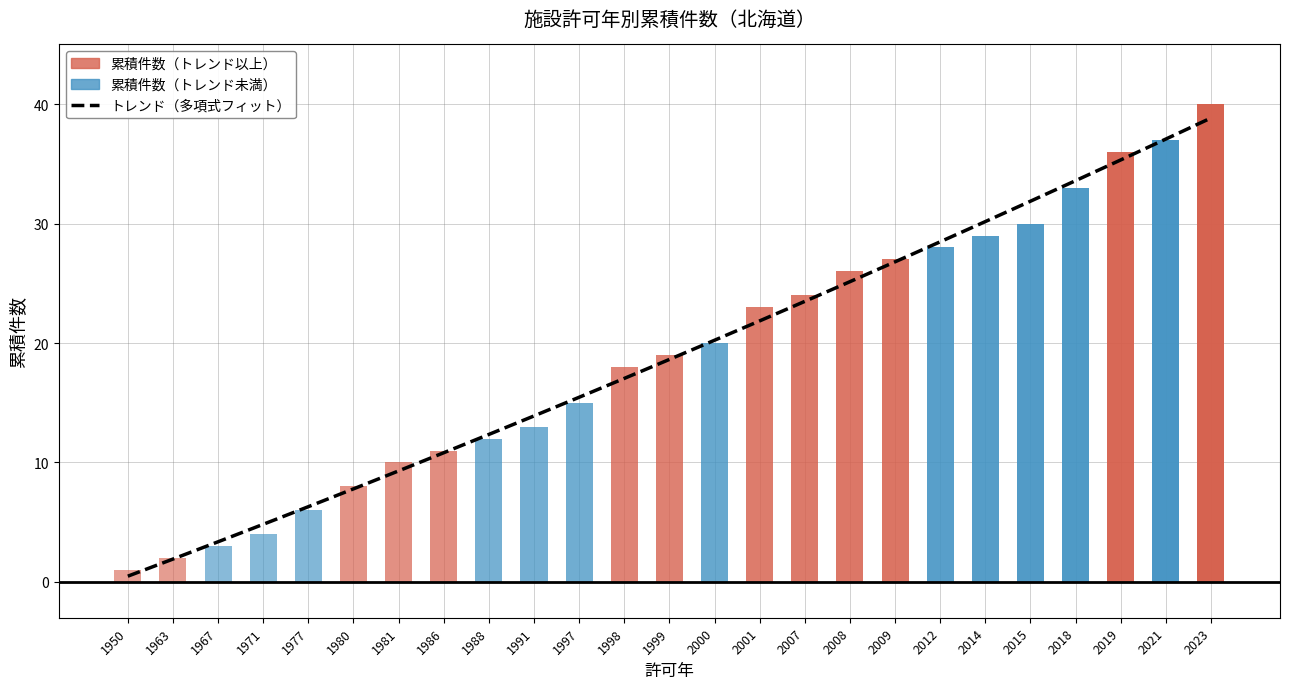

What is the average value?

19.0